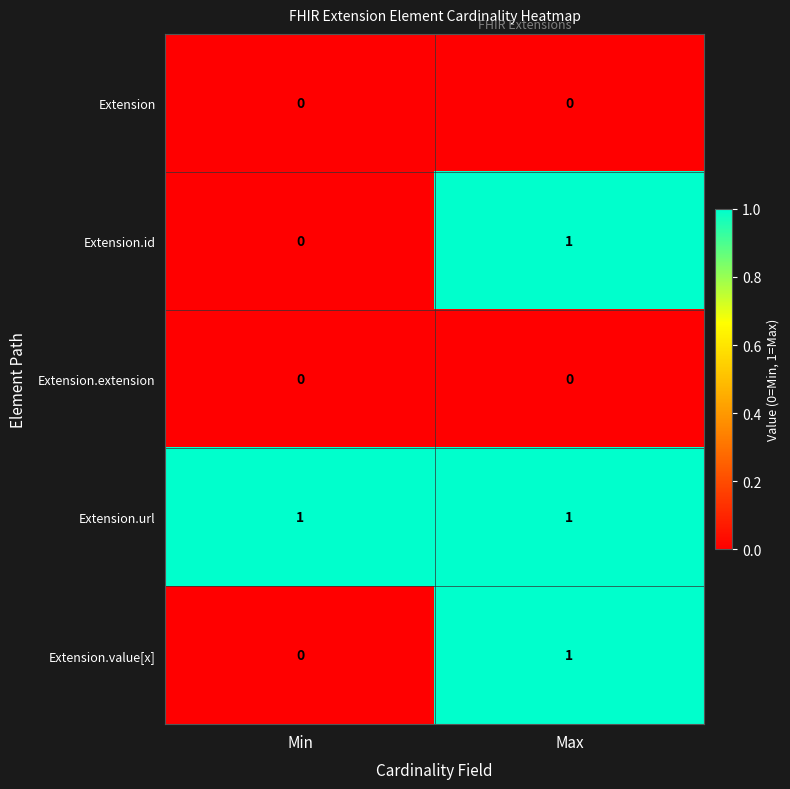

What is the difference between the highest and lowest values at Min?

1